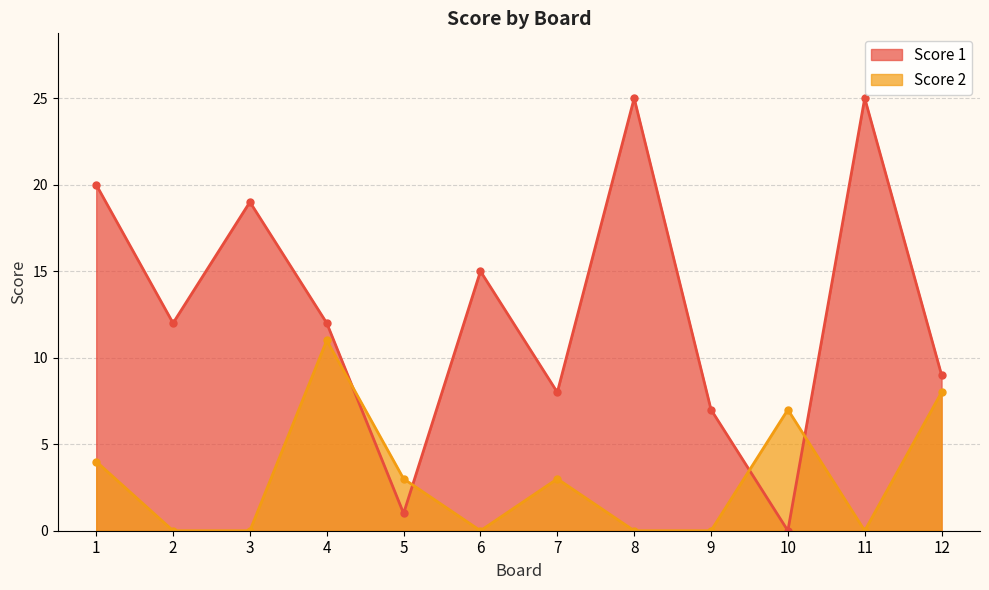

What is the maximum value shown in the chart?

25